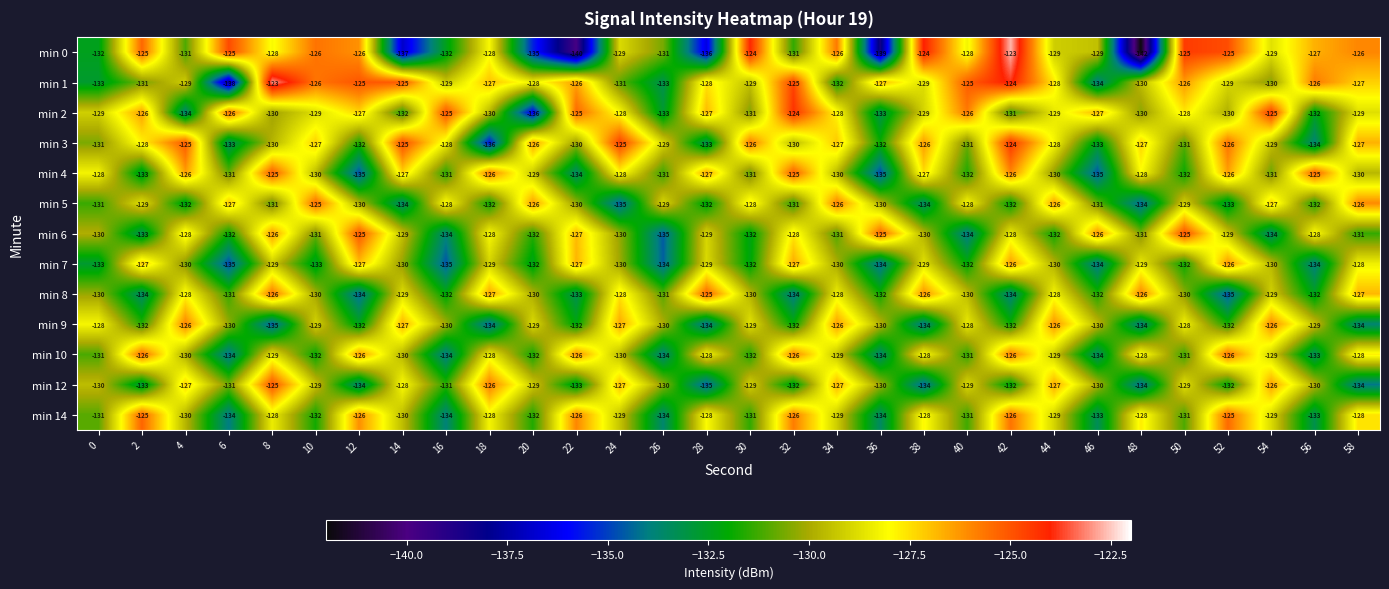

What is the difference between the highest and lowest values at 42?

11